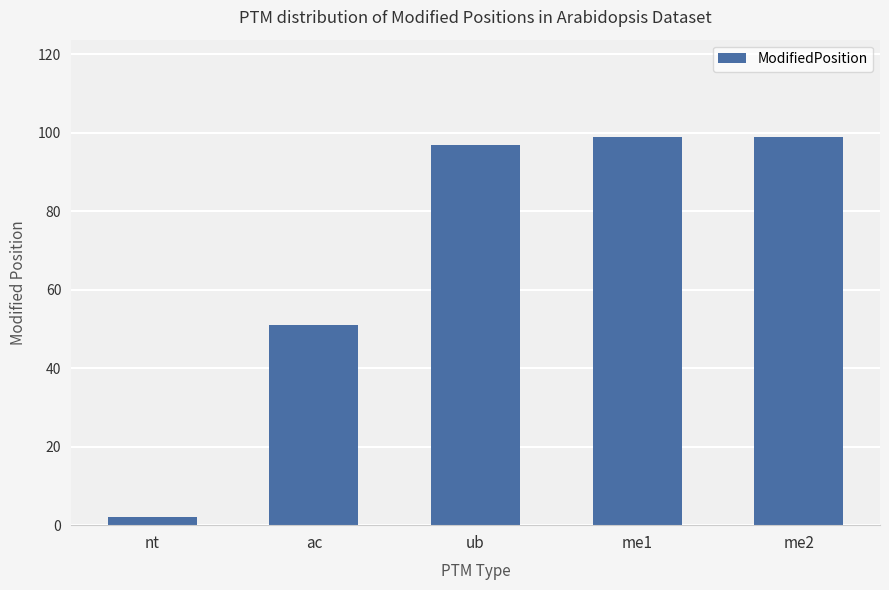

What is the label of the 2nd bar from the right?

me1